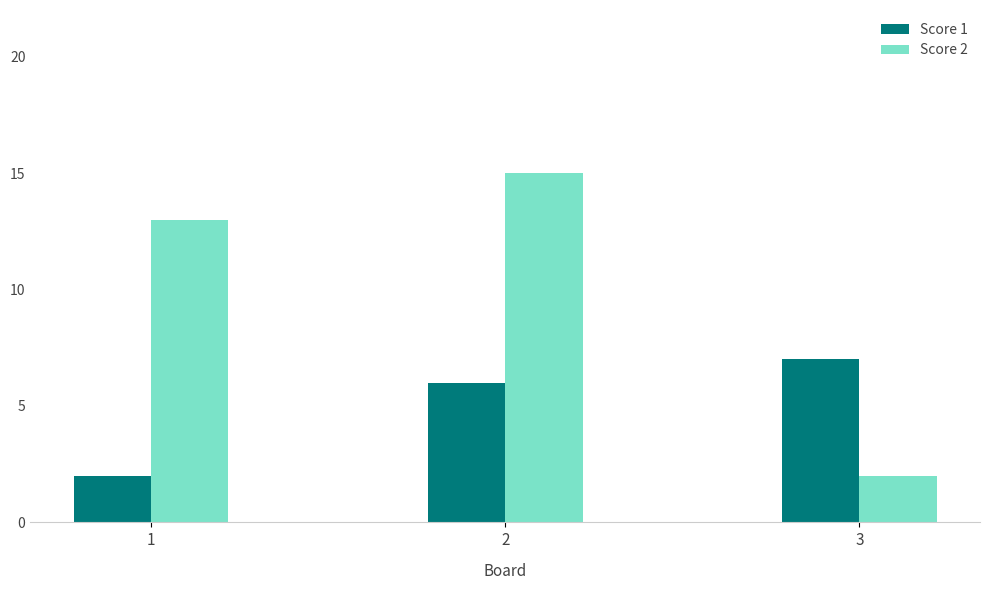

At which category is the sum across all series the highest?

2